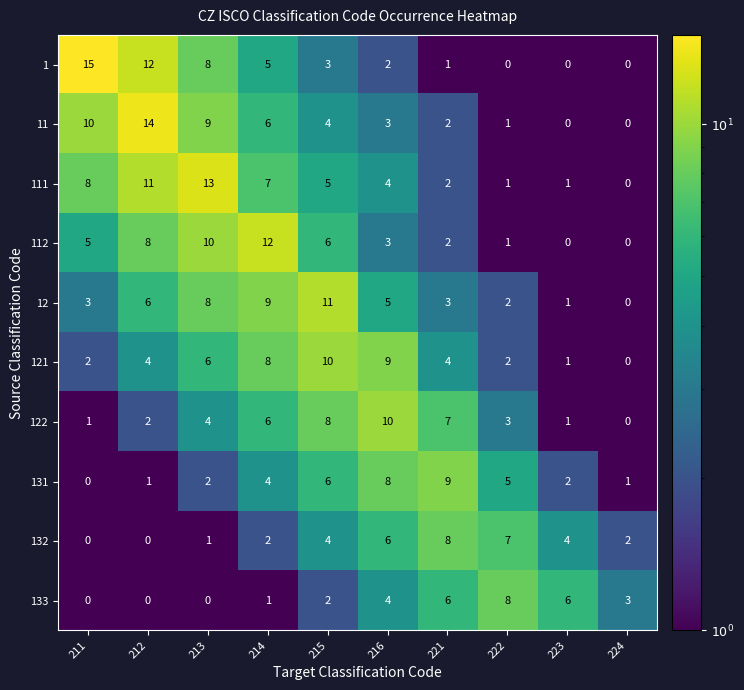

Which series changed the most between 212 and 214?

11